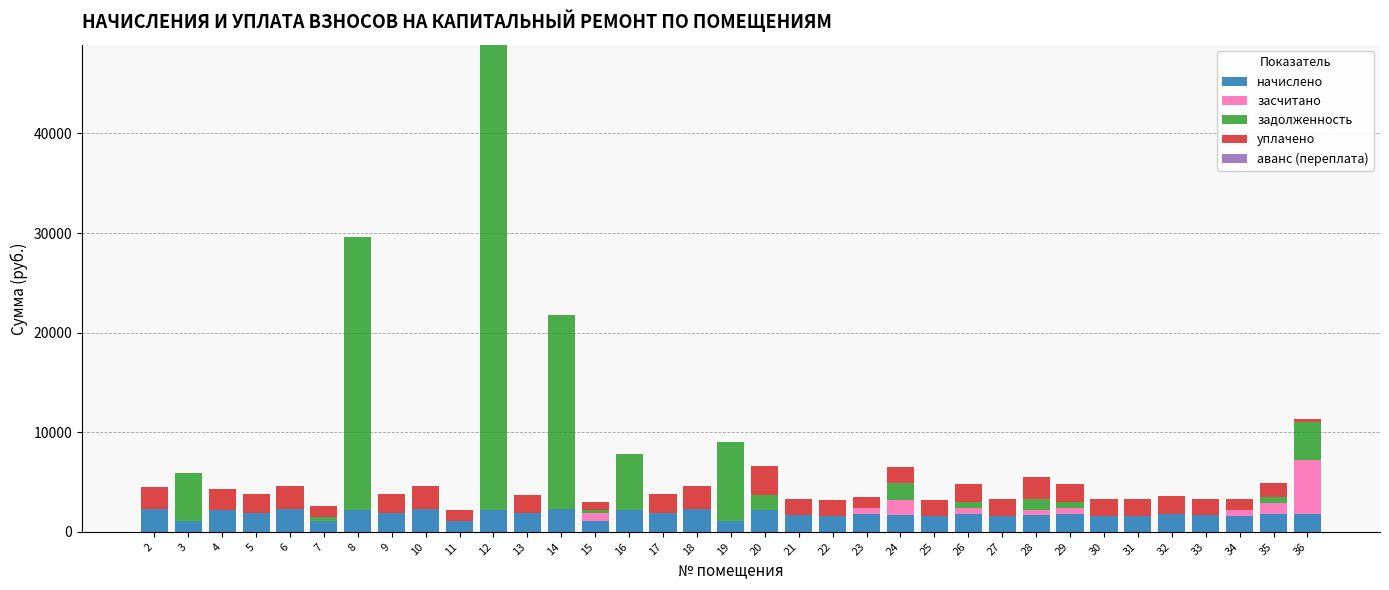

Count the number of data series in this chart.

4